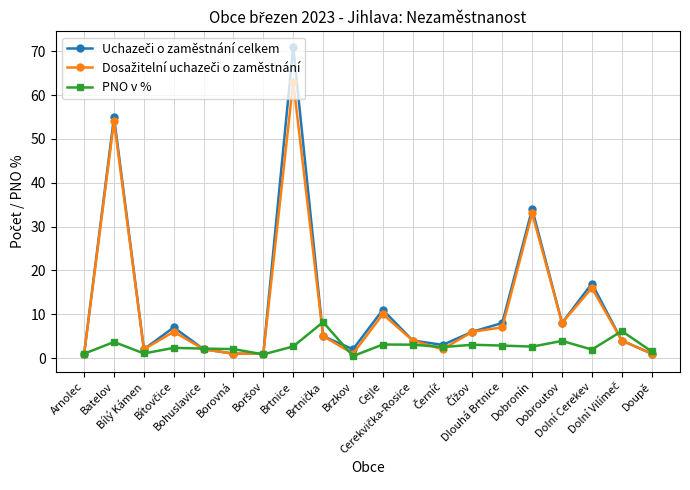

What is the sum of all PNO v % values?

55.0